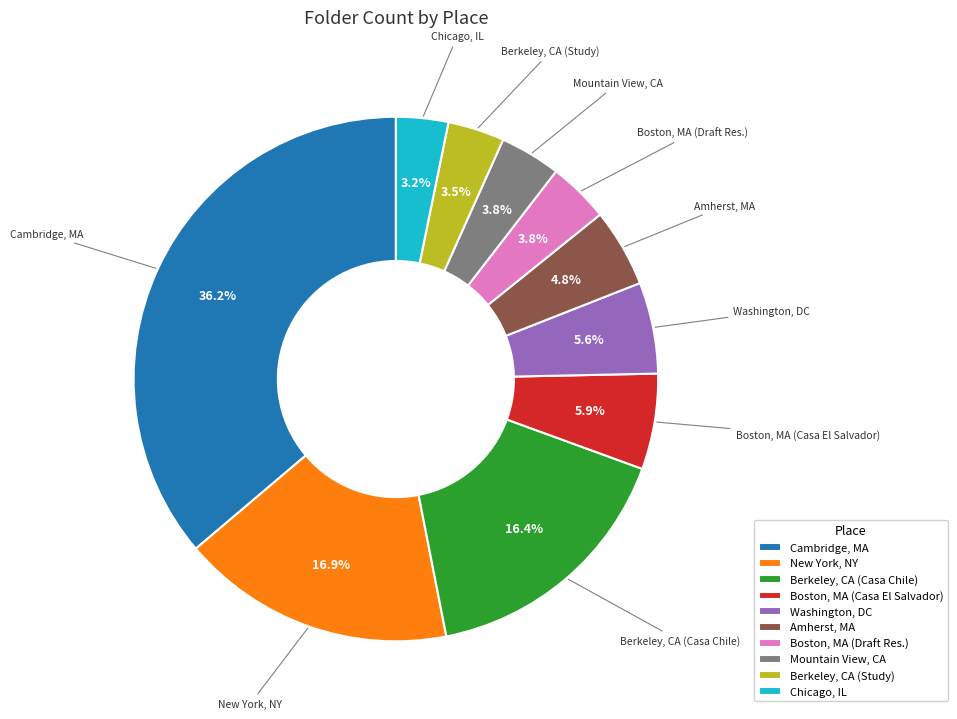

Count the number of slices in the pie.

10